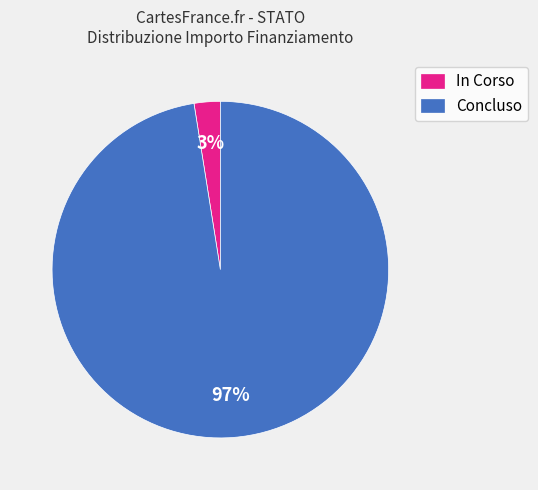

Count the number of slices in the pie.

2